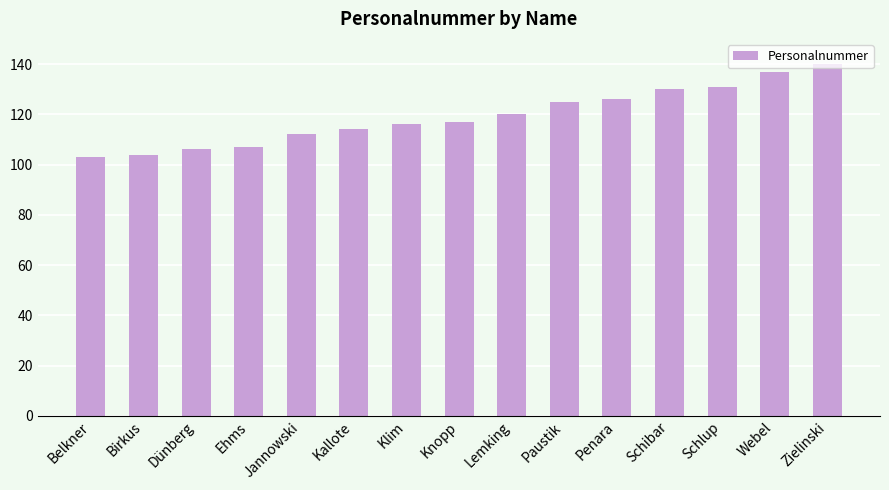

Is it true that the value at Lemking is 120?

True